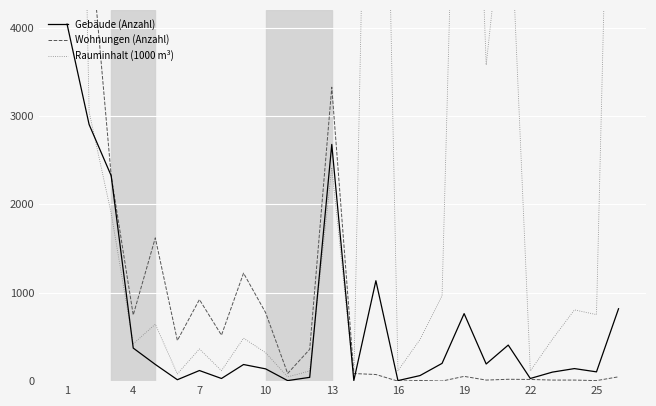

Which label corresponds to the largest value in the chart?

1